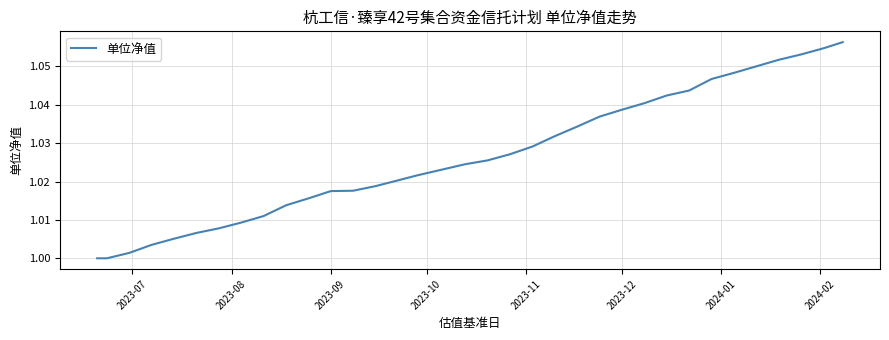

How many distinct data groups are displayed?

1